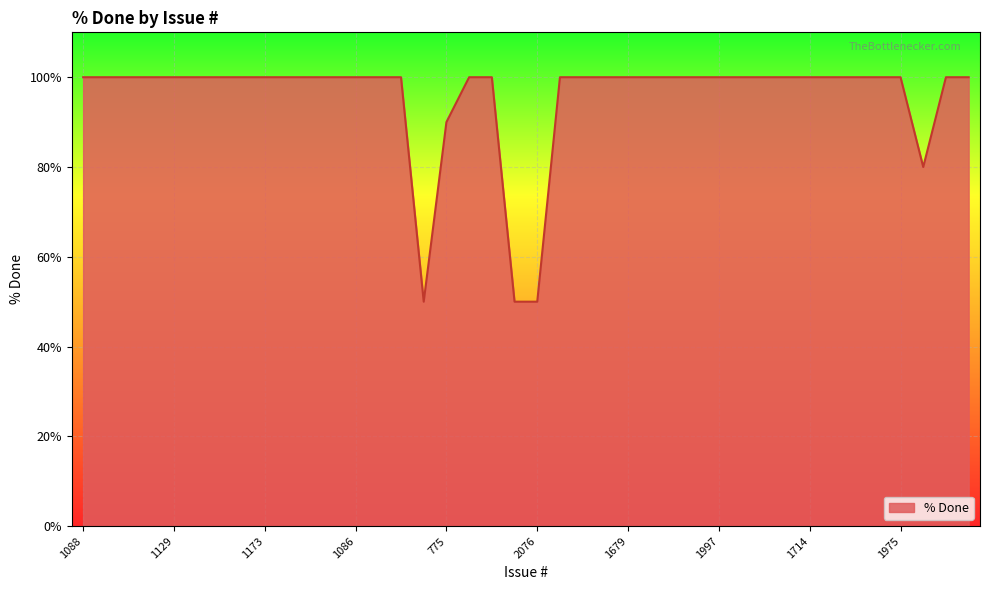

What is the greatest value displayed?

100